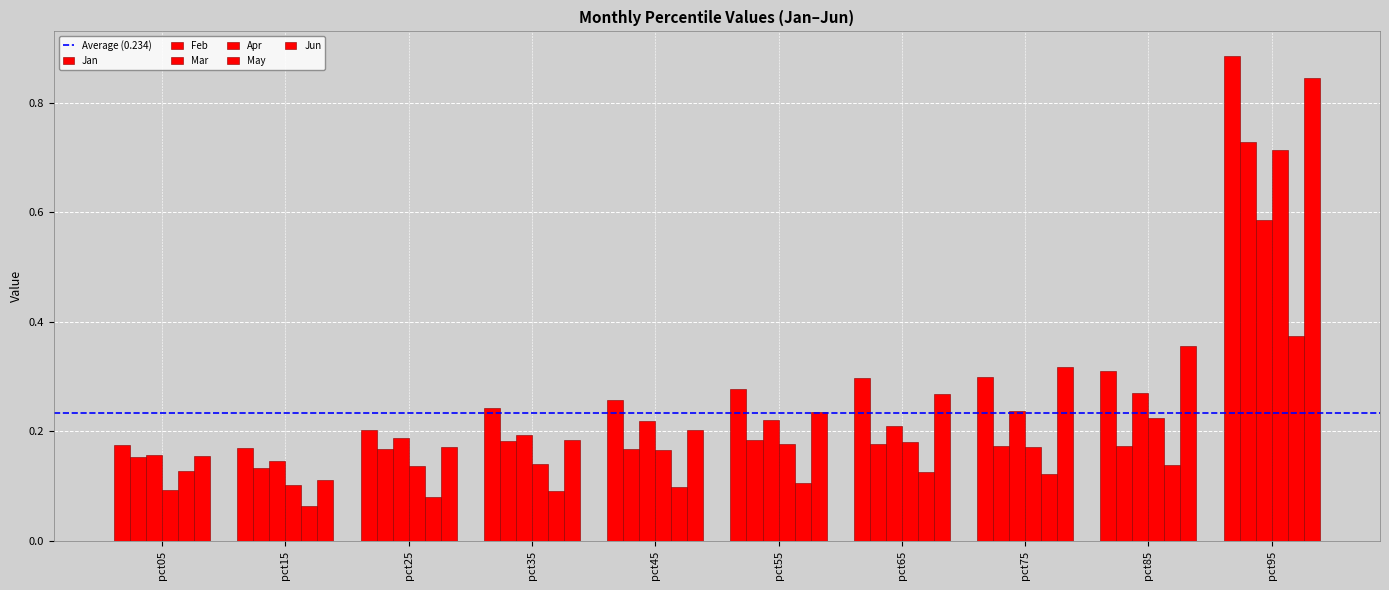

How many groups of bars are there?

10